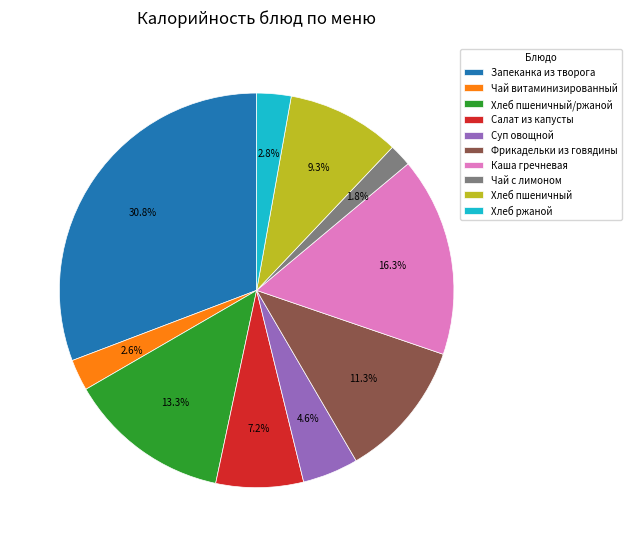

Between Салат из капусты and Хлеб ржаной, which is larger?

Салат из капусты